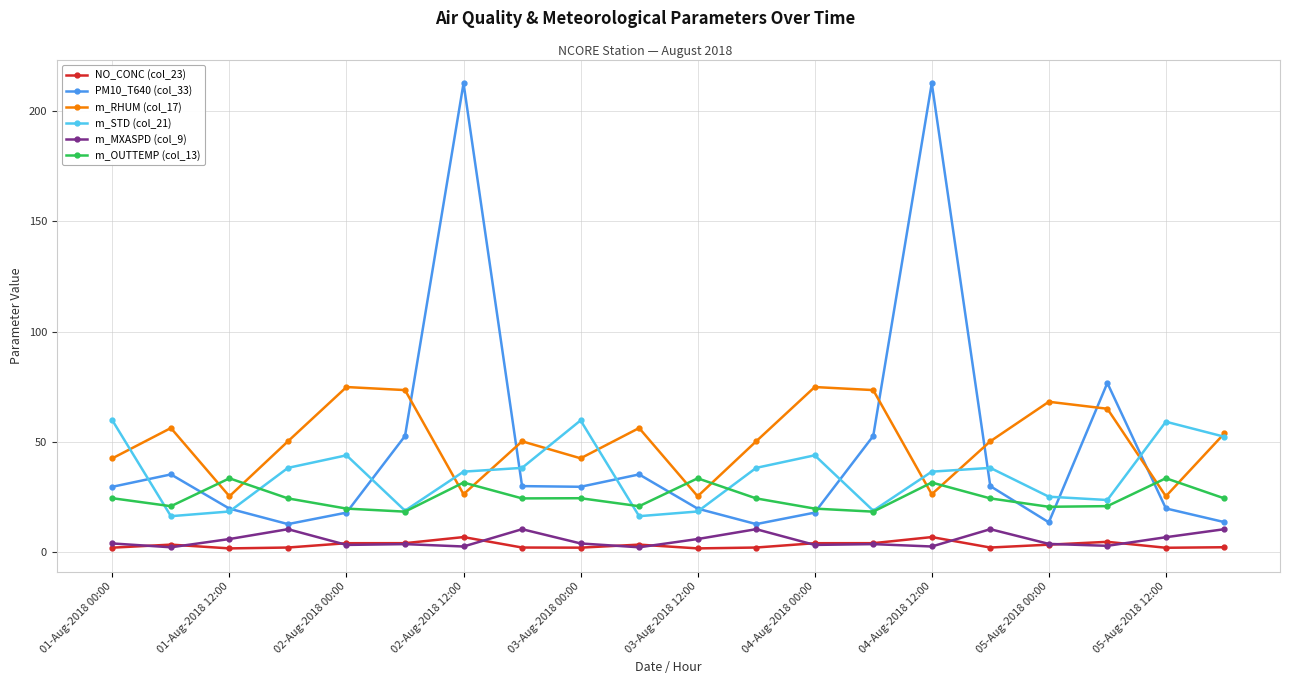

What is the value of the m_RHUM (col_17) point at the 9th from the left?

42.6